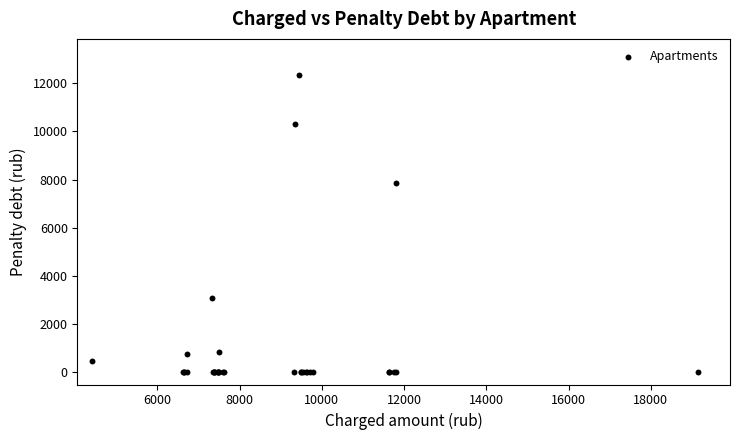

What Y value in the scatter plot is closest to 6174?

7872.0